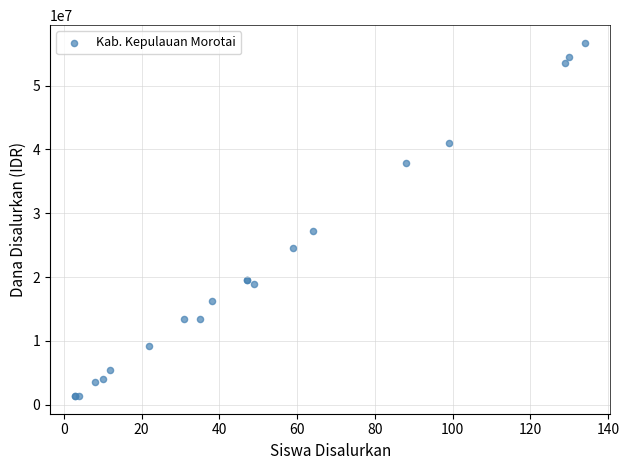

What Y value in the scatter plot is closest to 29025000?

27225000